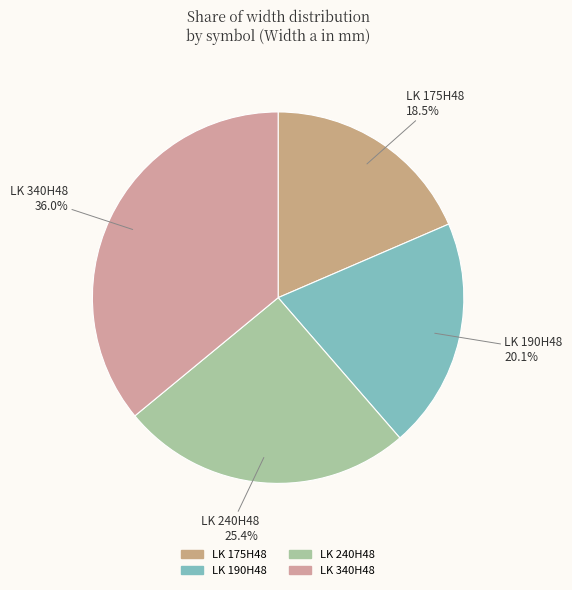

Rank the categories by value from lowest to highest.

LK 175H48, LK 190H48, LK 240H48, LK 340H48